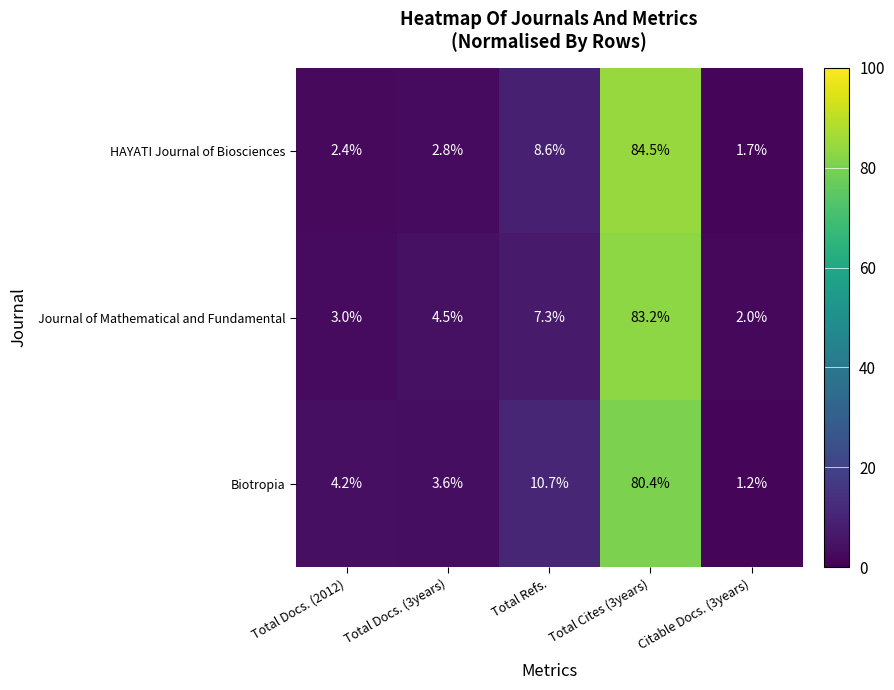

At Total Refs., list the series in order from largest to smallest.

Biotropia, HAYATI Journal of Biosciences, Journal of Mathematical and Fundamental